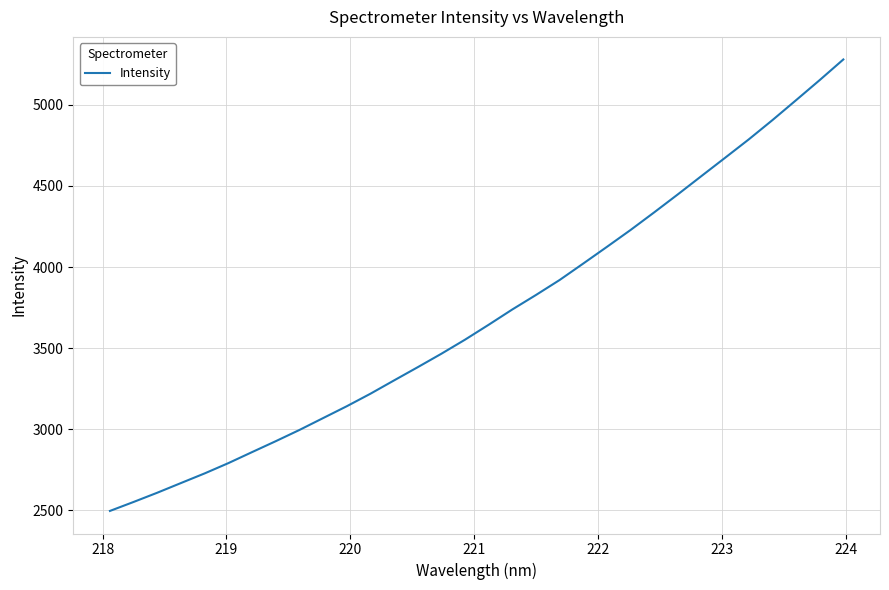

What is the difference between the maximum and minimum values?

2782.0